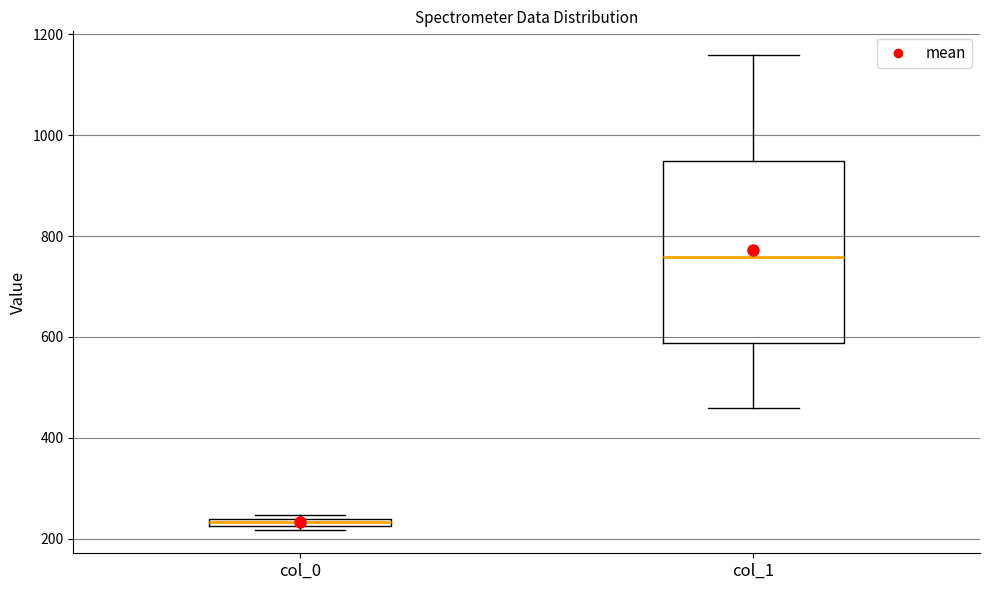

Which box has the highest median line?

col_1